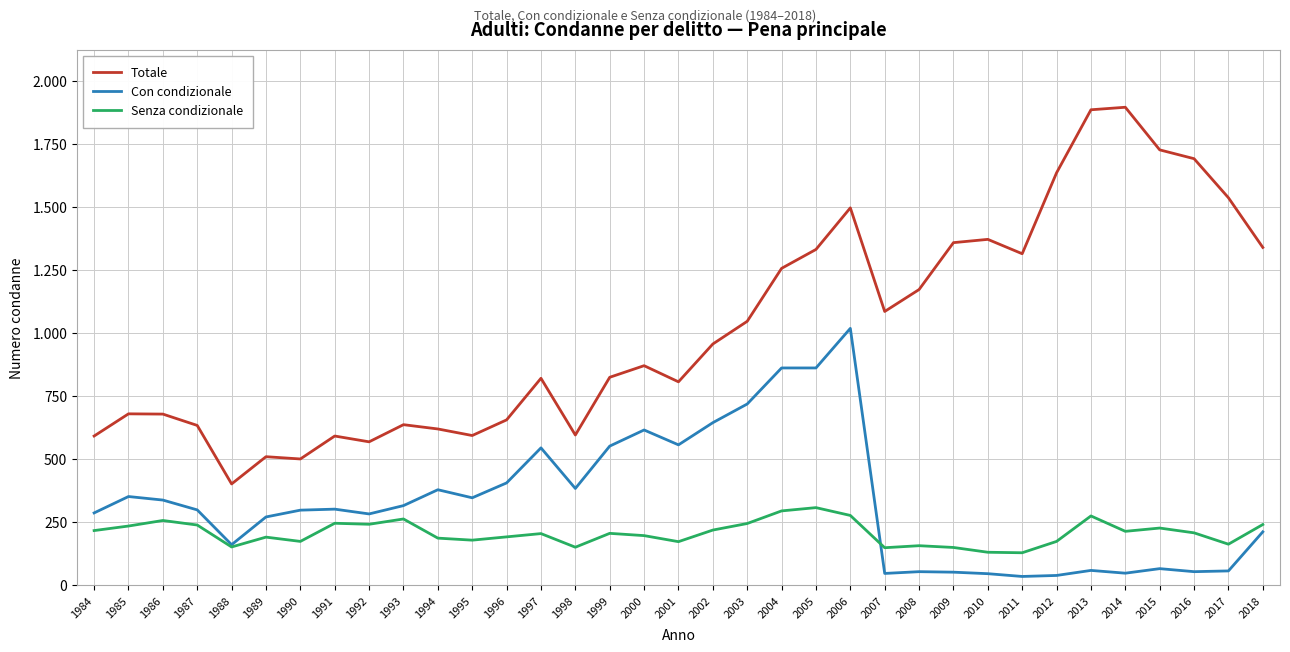

What are all the series names shown in the legend?

Totale, Con condizionale, Senza condizionale